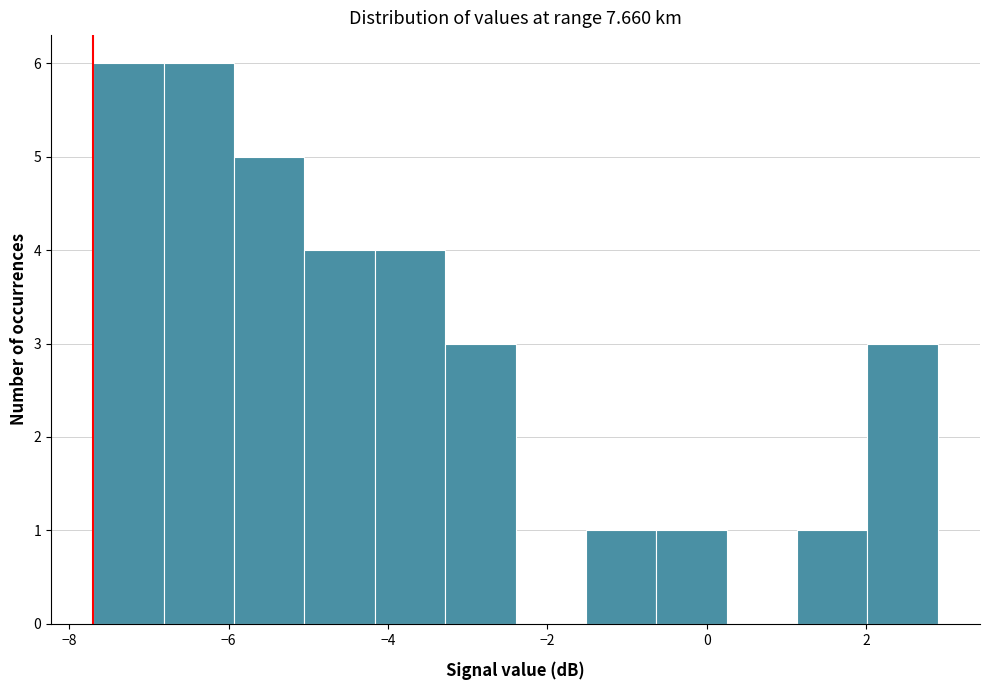

Reading left to right, transcribe this chart: for each bar, give the range it covers on the x-axis and its height. Neither the bar edges nor the heights are printed on the chart, so give them approximately, as read against the axes.

-7.6 to -6.8: 6
-6.8 to -6.0: 6
-6.0 to -5.0: 5
-5.0 to -4.2: 4
-4.2 to -3.2: 4
-3.2 to -2.4: 3
-2.4 to -1.6: 0
-1.6 to -0.6: 1
-0.6 to 0.2: 1
0.2 to 1.2: 0
1.2 to 2.0: 1
2.0 to 3.0: 3